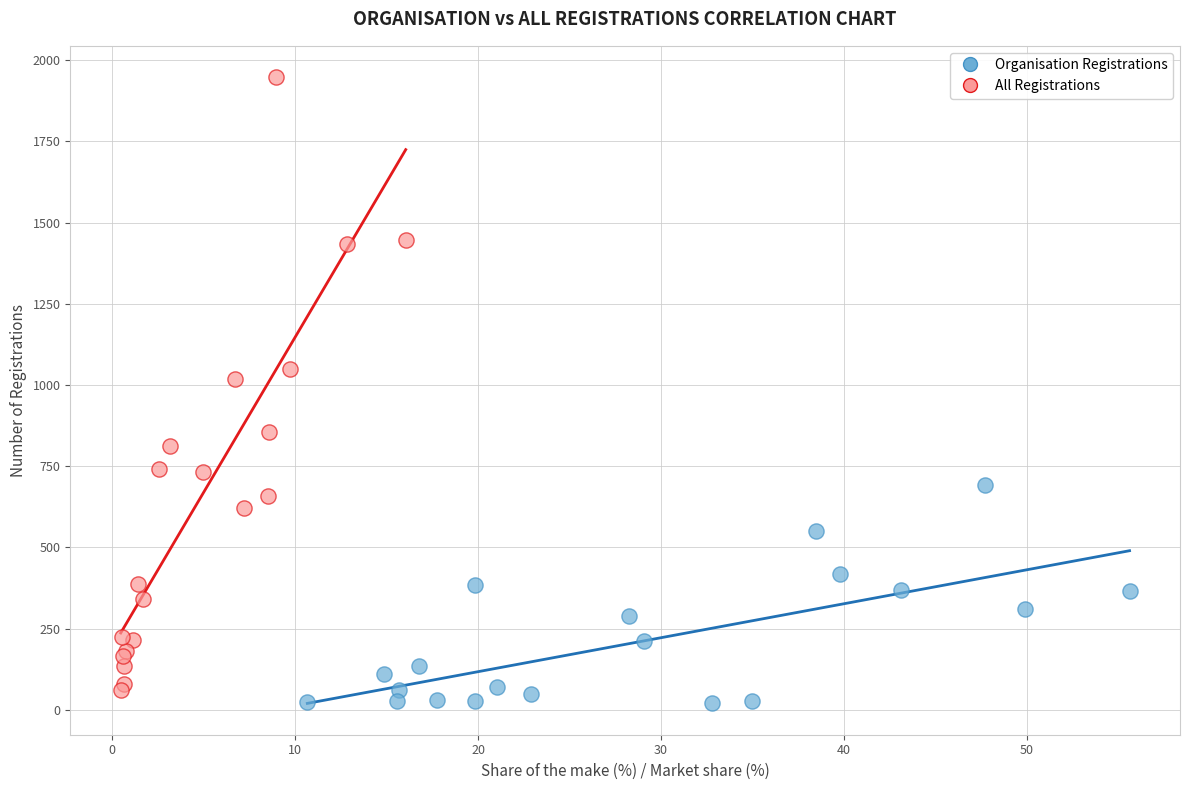

Which series contains the highest Y value?

All Registrations